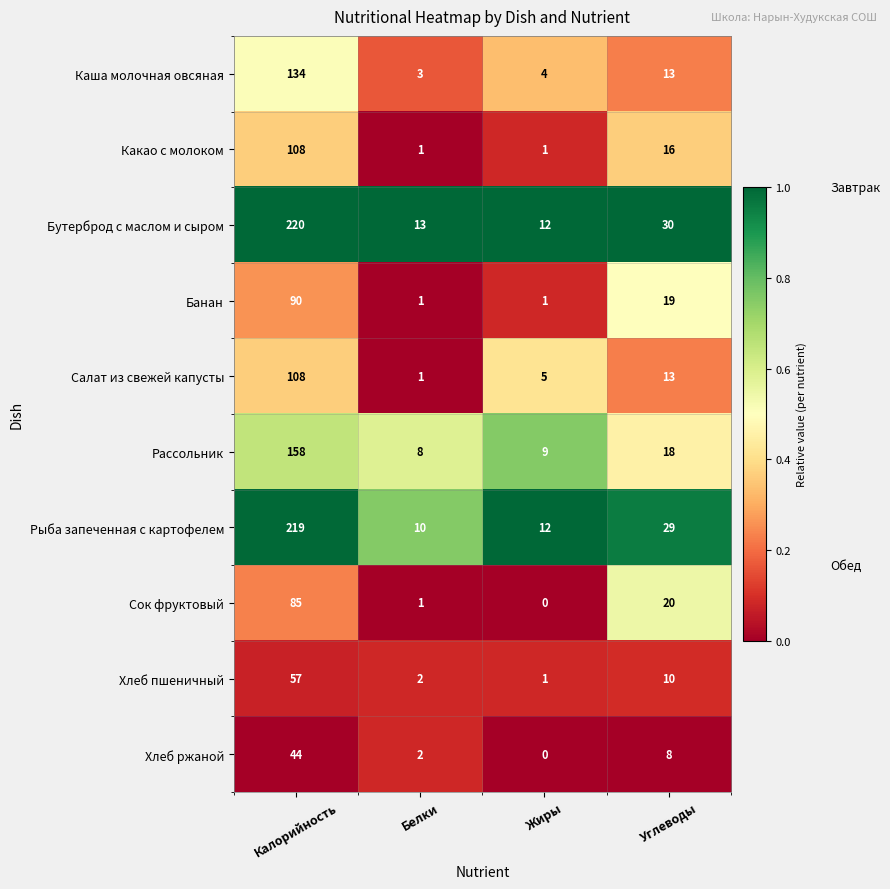

The value of Хлеб пшеничный at Калорийность is 32. True or false?

False